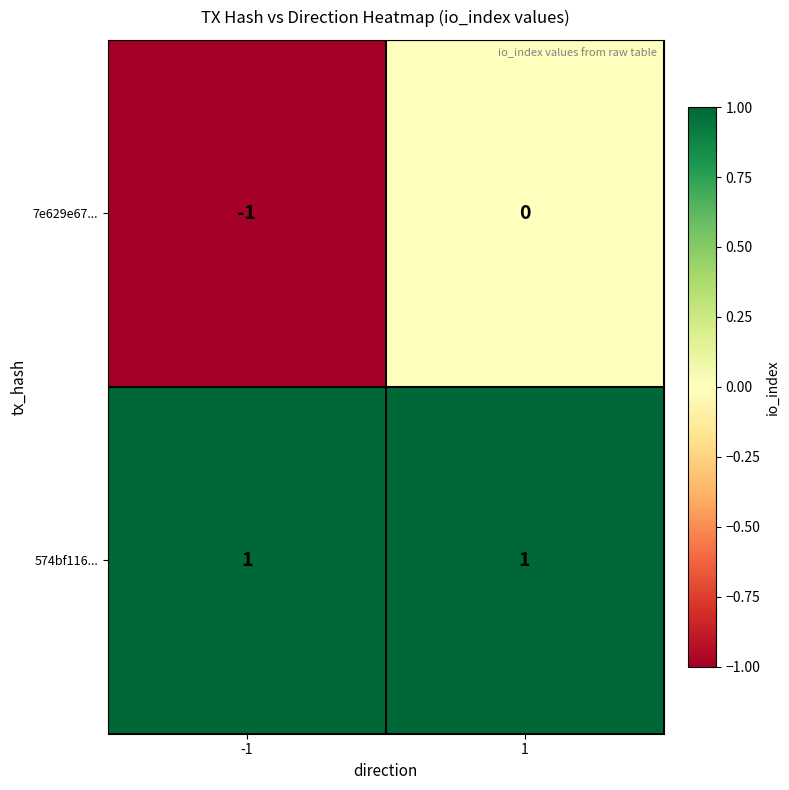

Which series has the largest total across all categories?

574bf116...